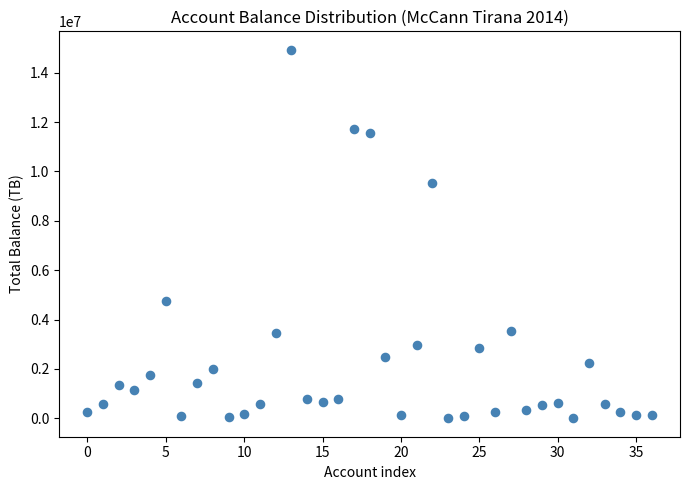

What is the range of Y values (max minus min)?

14931158.8